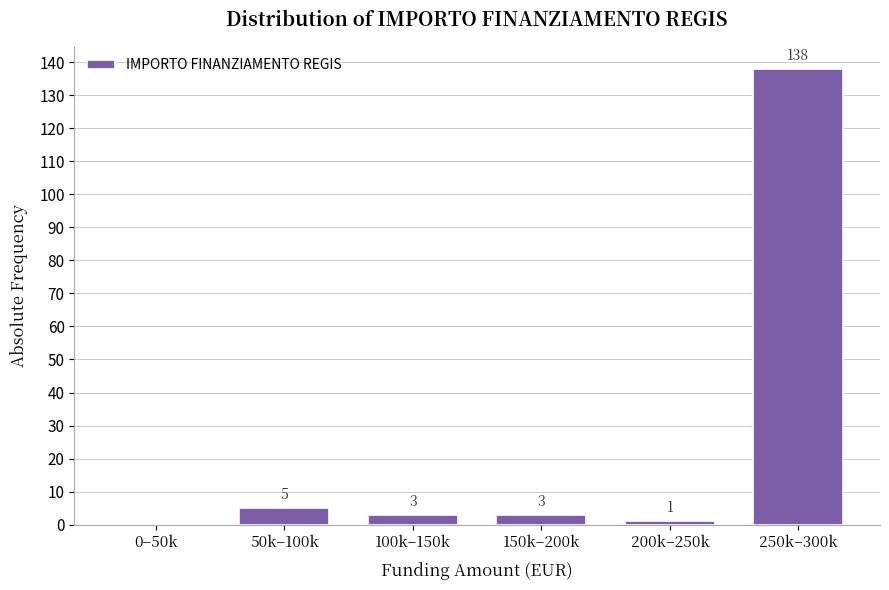

Reading left to right, what are all the values shown in this chart?

0–50k=0	50k–100k=5	100k–150k=3	150k–200k=3	200k–250k=1	250k–300k=138